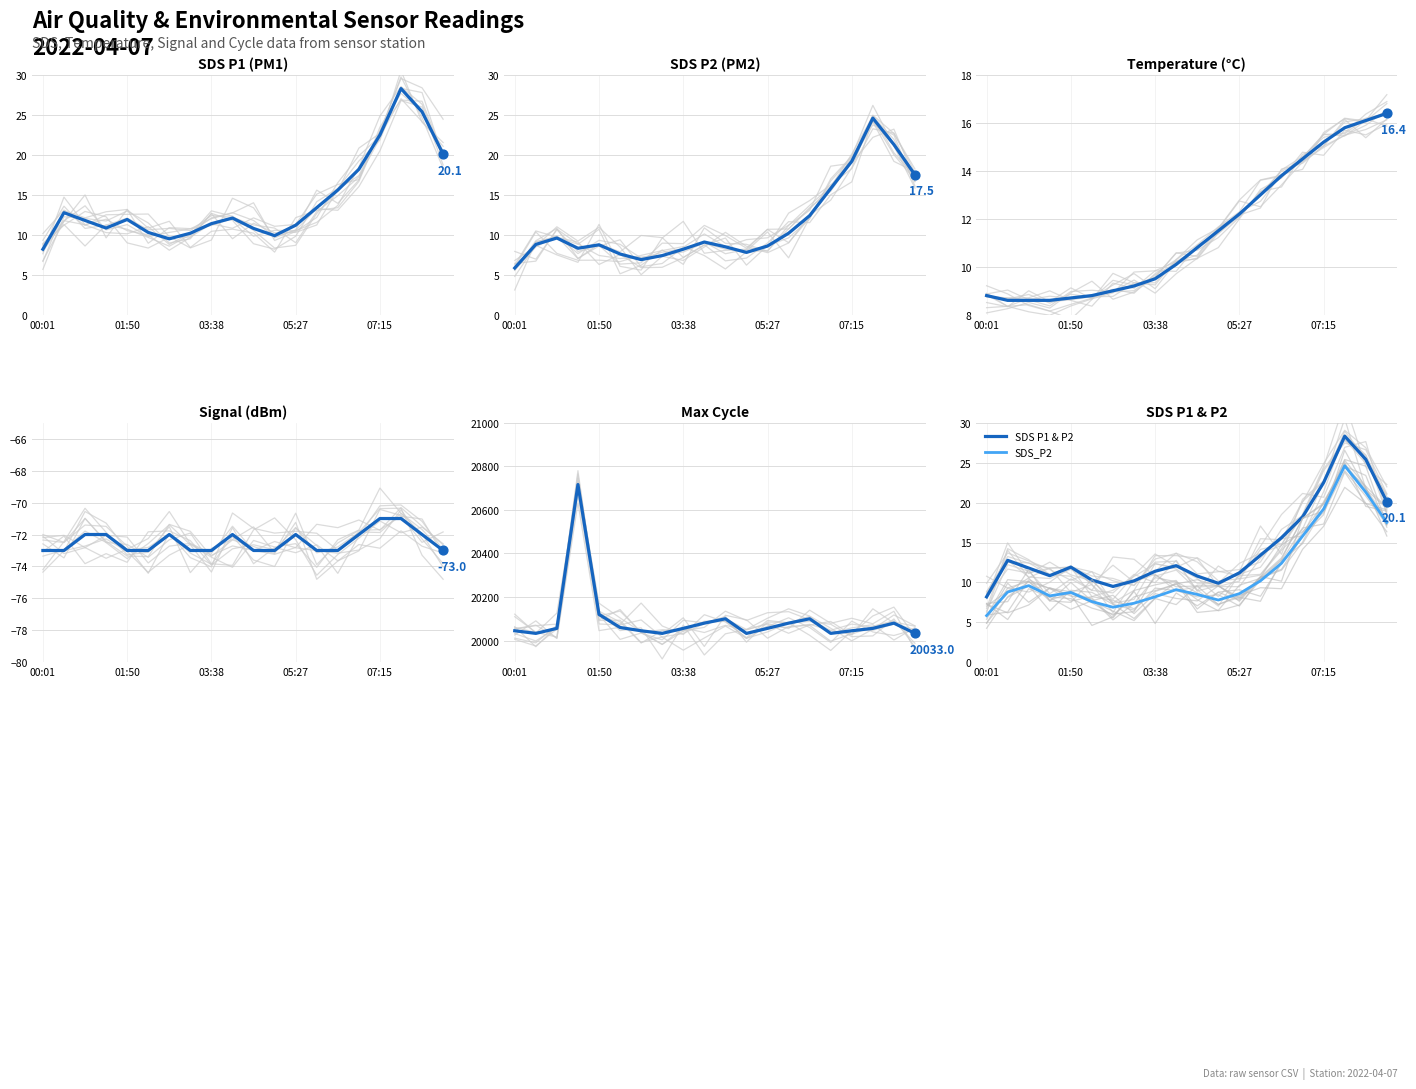

At which category is the sum across all series the highest?

01:22